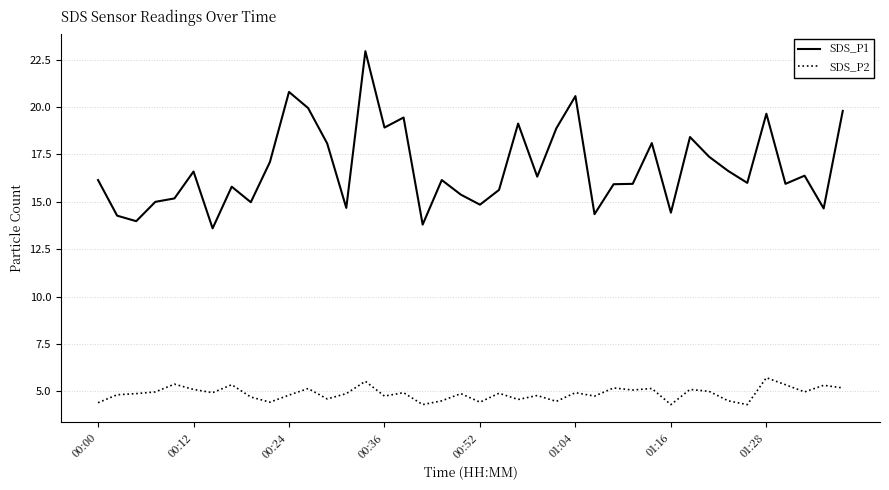

What is the average value of the SDS_P1 series?

16.8